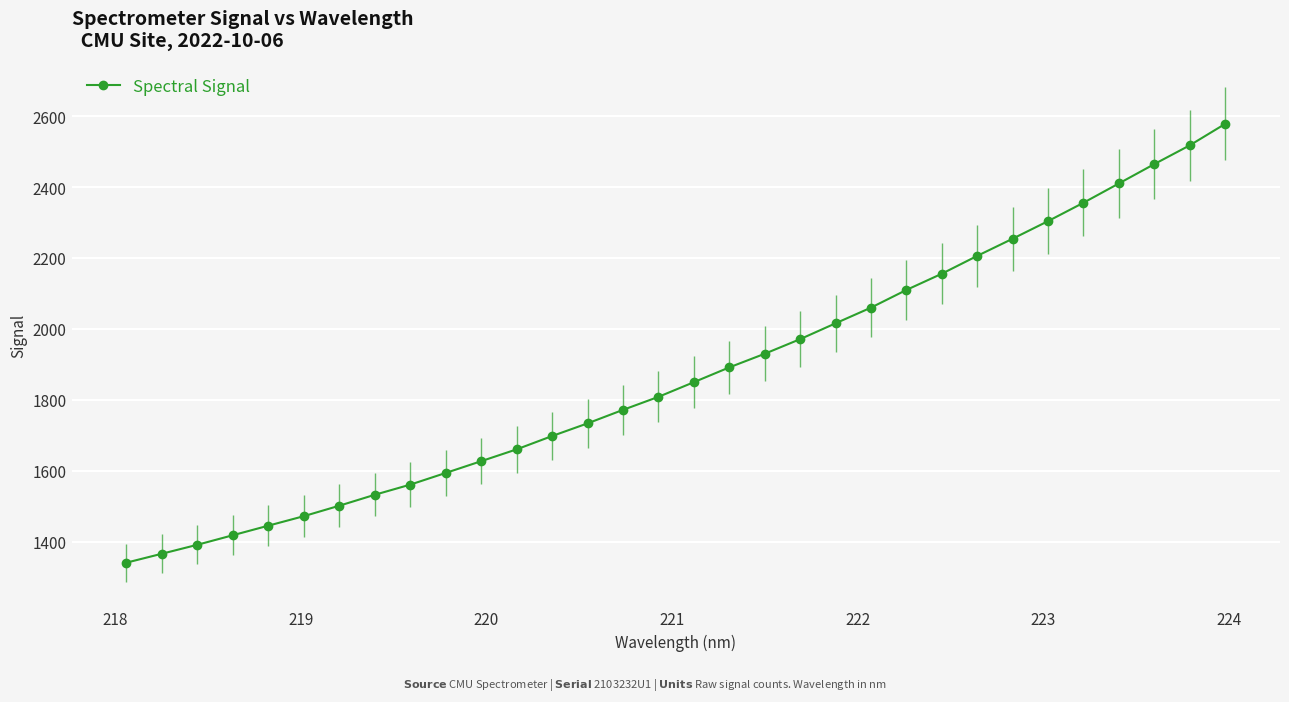

What is the sum of all values?

59990.9